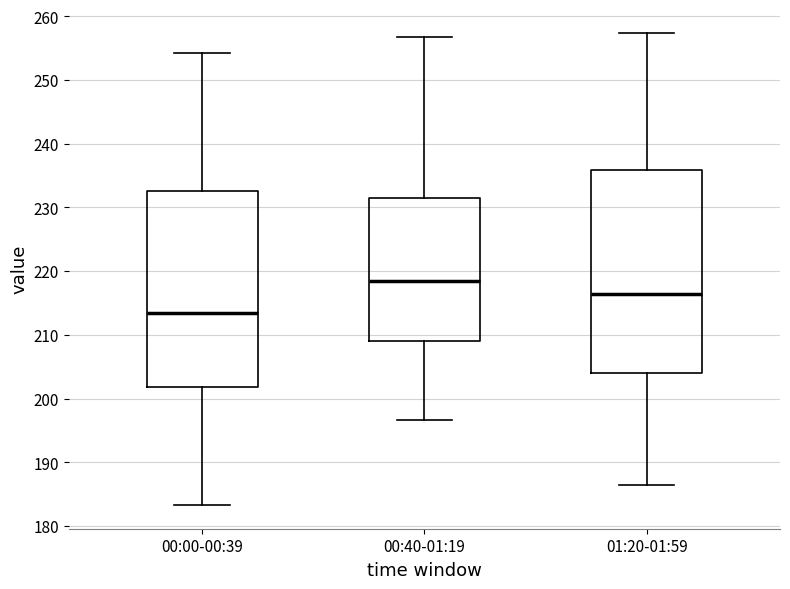

Reading left to right, read every box against the y-axis: the position of its median line, the range the box covers, and the ends of its whiskers. The values are not printed on the chart, so give them approximately, as read against the axis.

00:00-00:39: median 213, box 202 to 233, whiskers 183 to 254
00:40-01:19: median 218, box 209 to 231, whiskers 197 to 257
01:20-01:59: median 217, box 204 to 236, whiskers 186 to 257